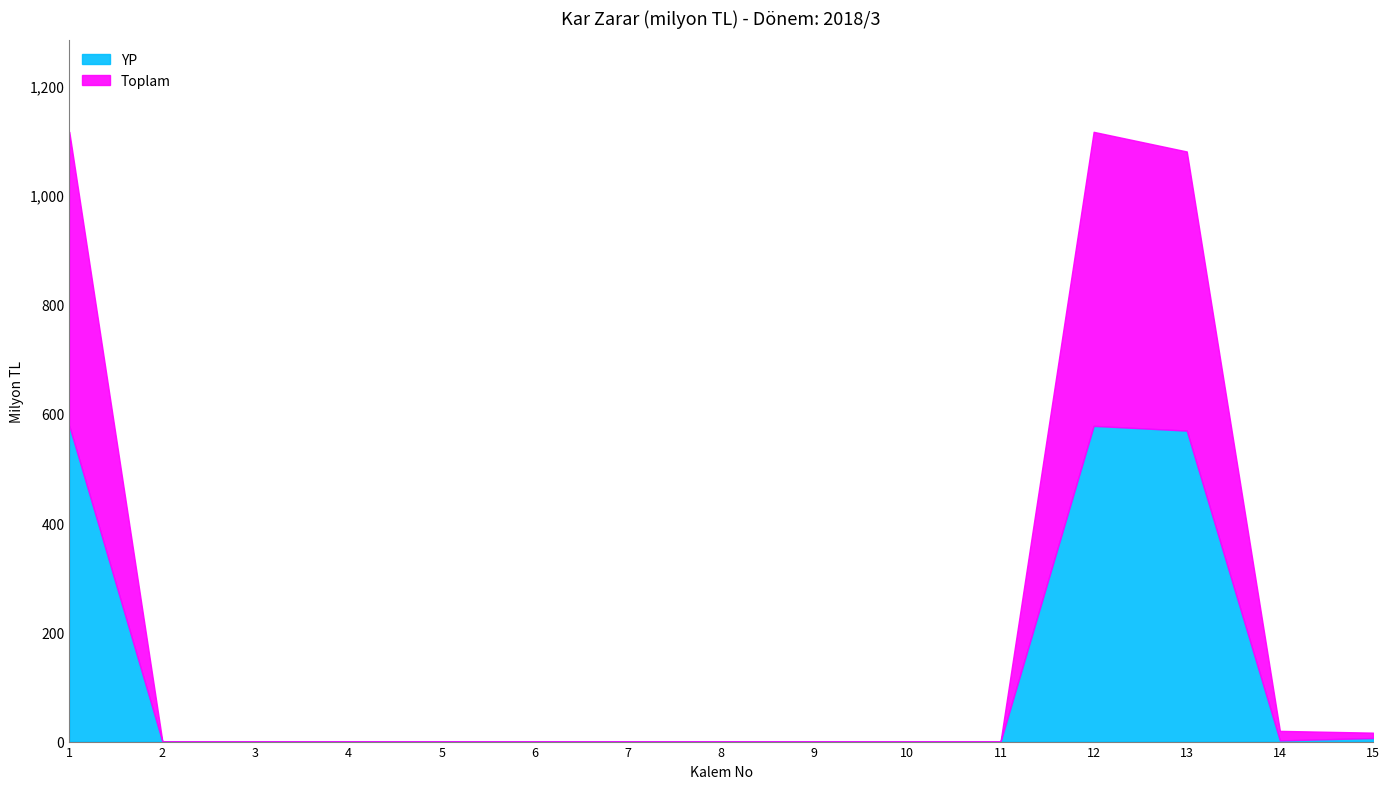

Reading left to right, list all the values displayed in this chart.

Toplam: 1115.9	0.0	0.0	0.0	0.0	0.0	0.0	0.0	0.0	0.0	0.0	1115.9	1080.0	19.6	16.3
YP: 577.8	0.0	0.0	0.0	0.0	0.0	0.0	0.0	0.0	0.0	0.0	577.8	569.1	2.1	6.5